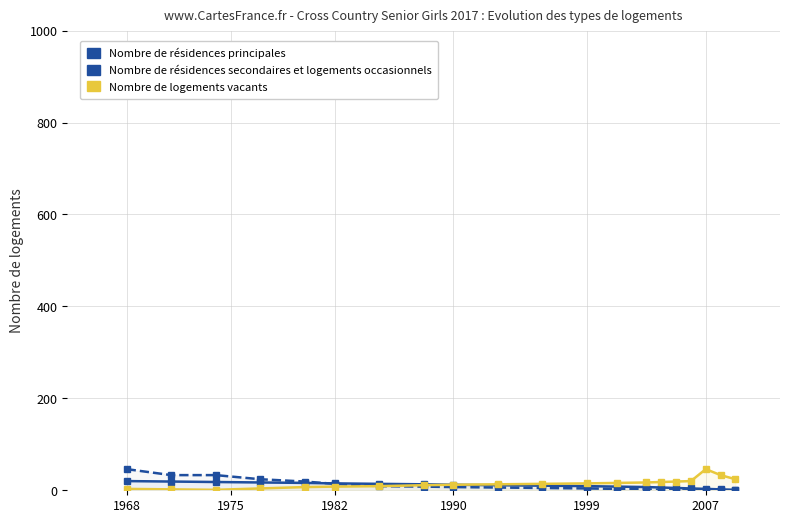

At which category is the sum across all series the highest?

1968